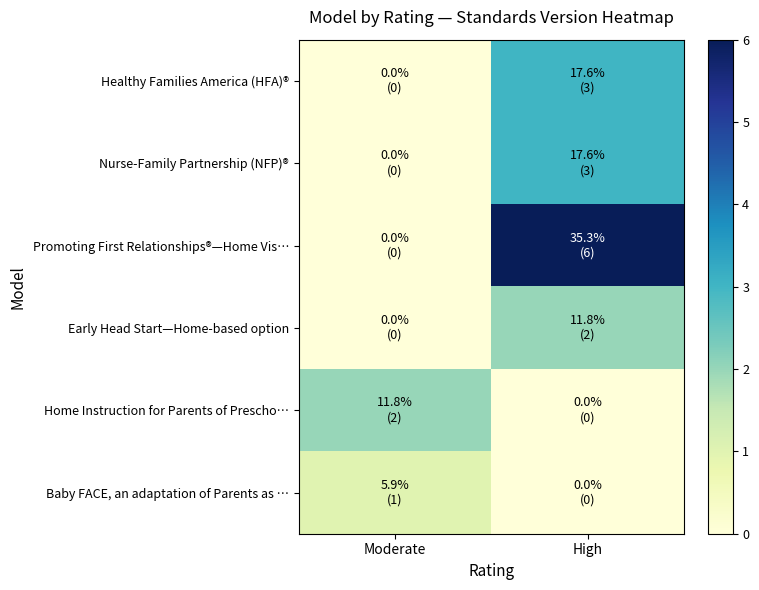

Between Moderate and High, which series saw the biggest shift?

Promoting First Relationships®—Home Vis…